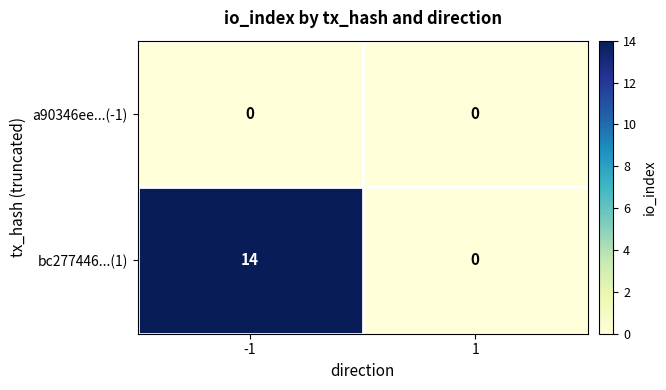

What is the sum of all bc277446...(1) values?

14